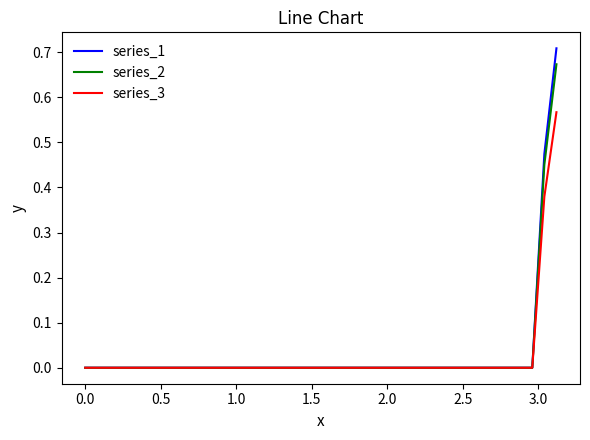

Rank the series by their maximum value, from highest to lowest.

series_1, series_2, series_3